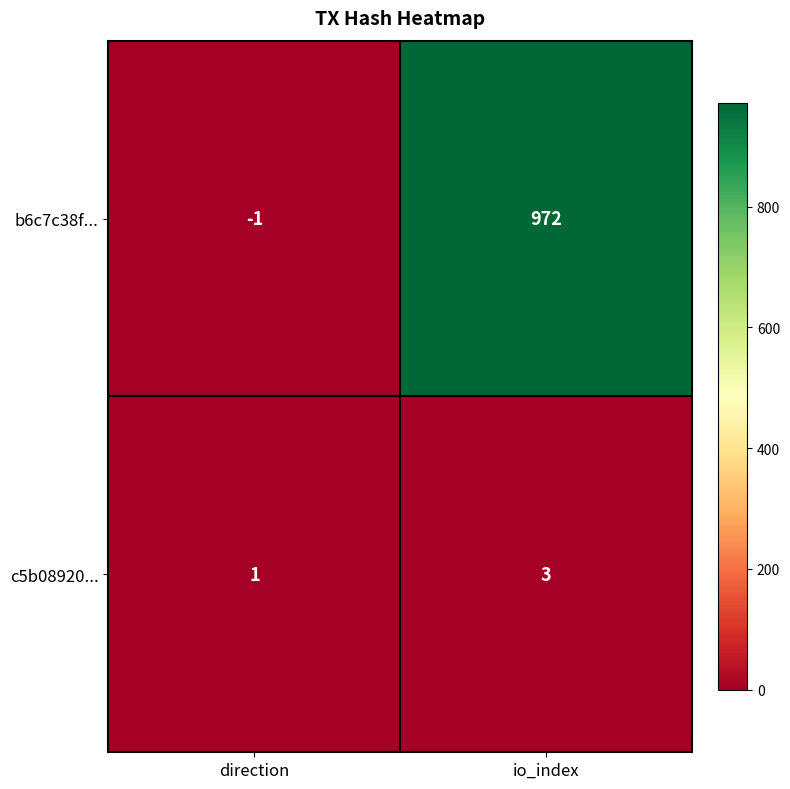

Reading left to right, transcribe all the data shown in this chart.

b6c7c38f...: direction=-1	io_index=972
c5b08920...: direction=1	io_index=3